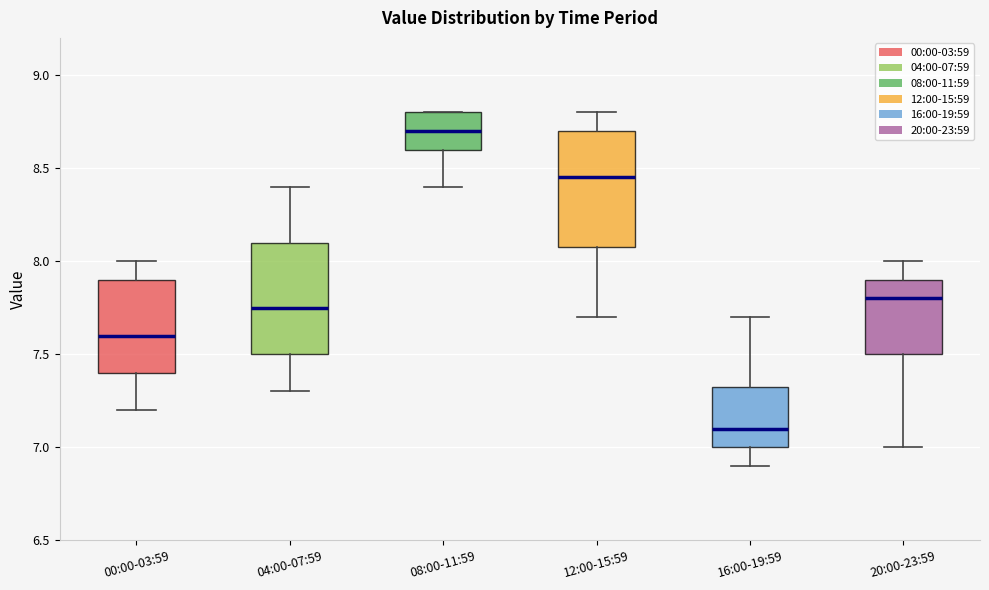

Reading left to right, read every box against the y-axis: the position of its median line, the range the box covers, and the ends of its whiskers. The values are not printed on the chart, so give them approximately, as read against the axis.

00:00-03:59: median 7.60, box 7.40 to 7.90, whiskers 7.20 to 8.00
04:00-07:59: median 7.75, box 7.50 to 8.10, whiskers 7.30 to 8.40
08:00-11:59: median 8.70, box 8.60 to 8.80, whiskers 8.40 to 8.80
12:00-15:59: median 8.45, box 8.10 to 8.70, whiskers 7.70 to 8.80
16:00-19:59: median 7.10, box 7.00 to 7.35, whiskers 6.90 to 7.70
20:00-23:59: median 7.80, box 7.50 to 7.90, whiskers 7.00 to 8.00